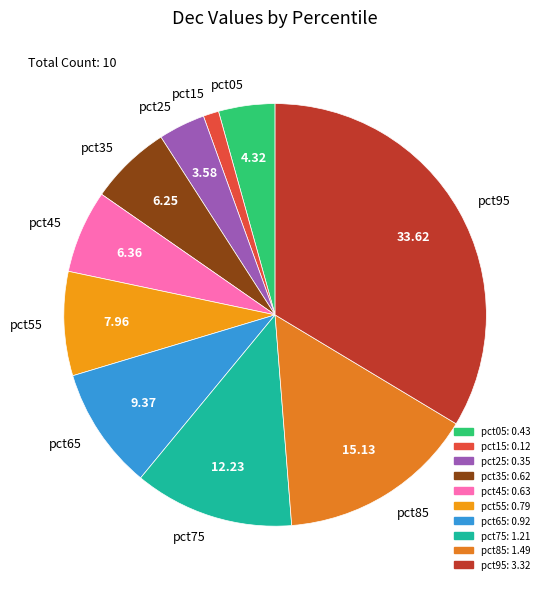

How many slices are in this pie chart?

10